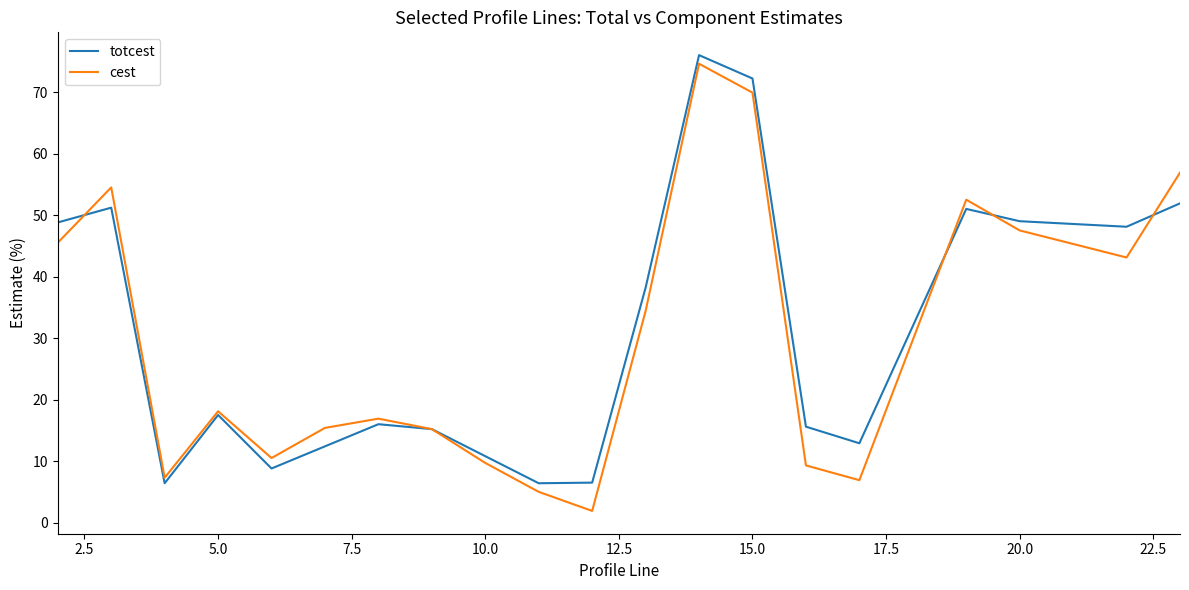

What is the smallest value displayed?

1.9